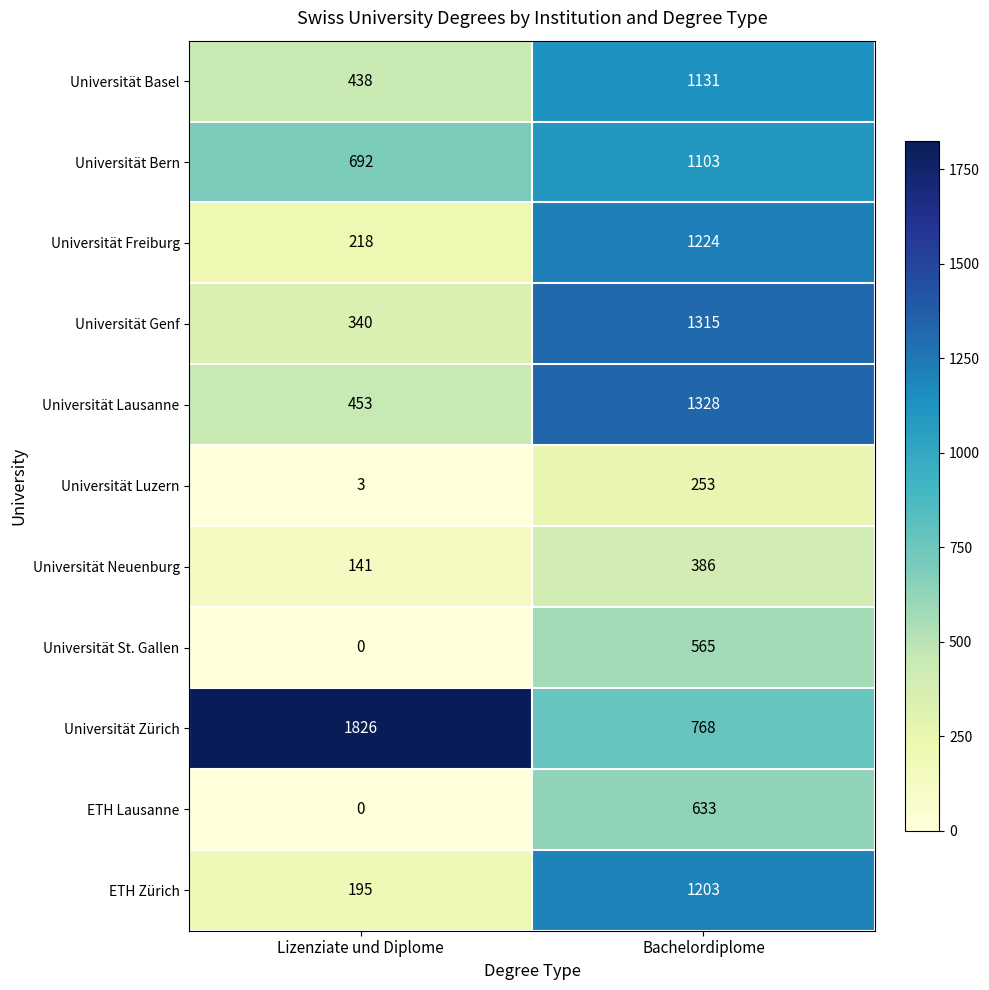

List the series in order of their peak value, lowest first.

Universität Luzern, Universität Neuenburg, Universität St. Gallen, ETH Lausanne, Universität Bern, Universität Basel, ETH Zürich, Universität Freiburg, Universität Genf, Universität Lausanne, Universität Zürich